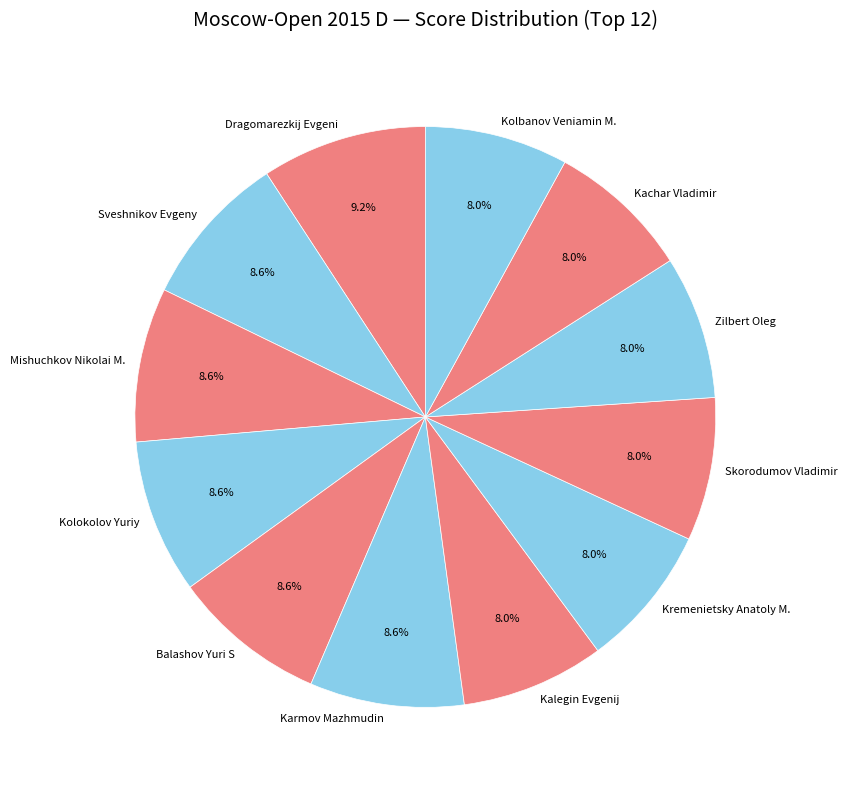

To the nearest percent, what is the difference between the largest and smallest slice percentages?

1%